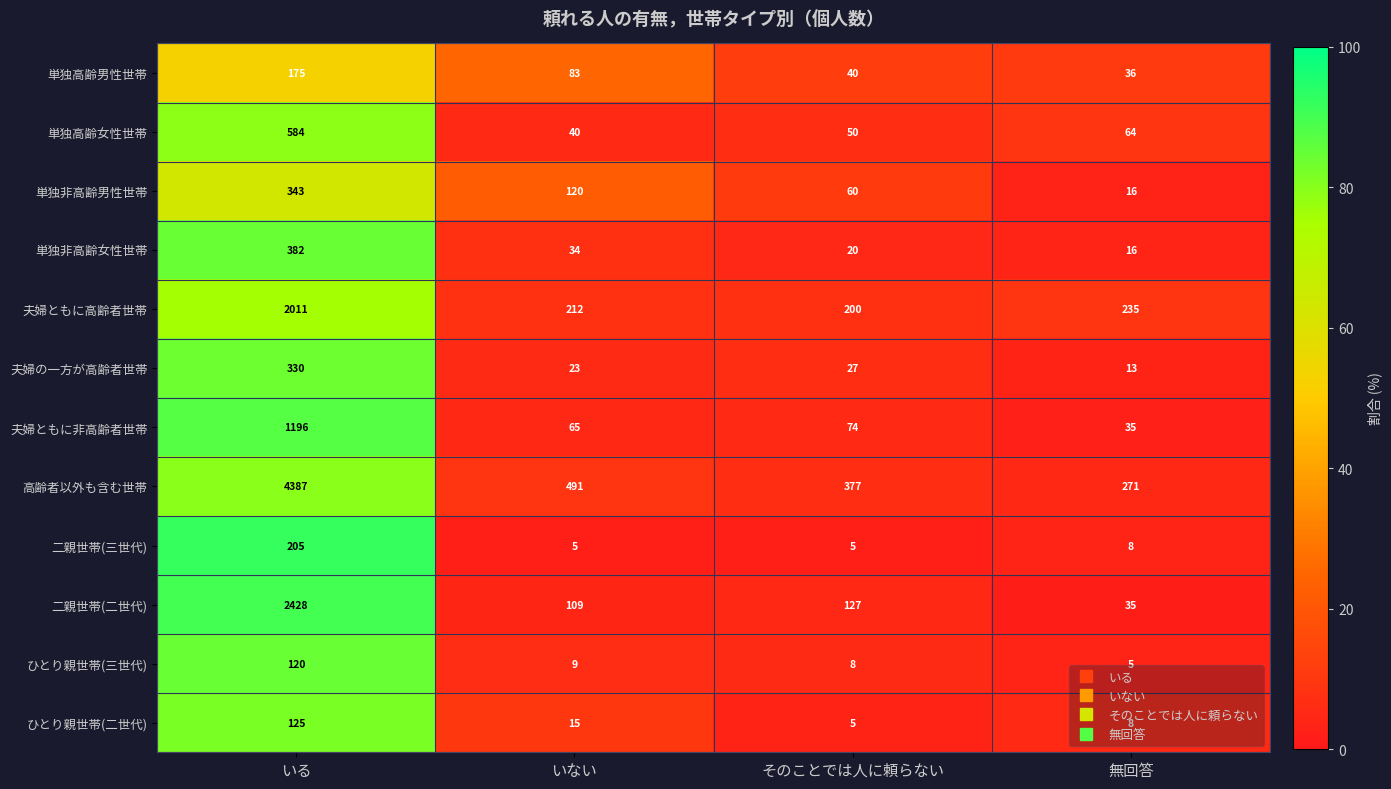

What is the difference between the highest and lowest values at そのことでは人に頼らない?

372